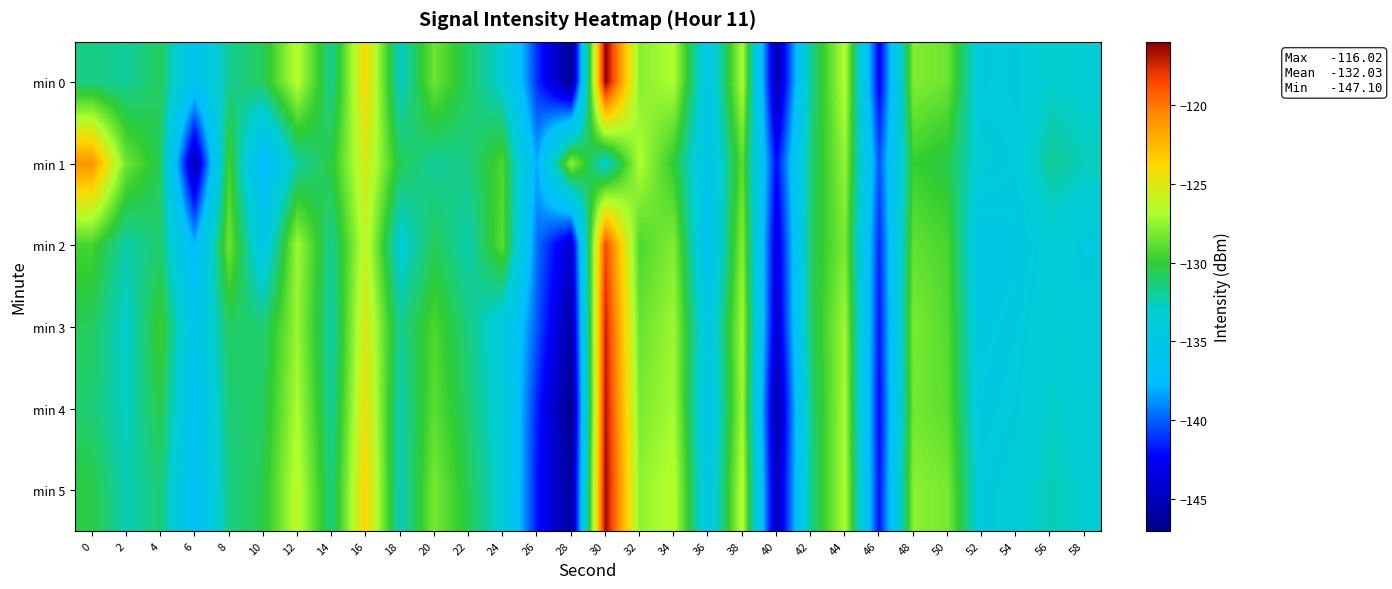

Reading left to right, list all the values displayed in this chart.

min 0: 0=-131.5	2=-132.0	4=-130.8	6=-136.0	8=-131.8	10=-130.7	12=-126.5	14=-131.9	16=-124.0	18=-132.9	20=-128.5	22=-130.9	24=-133.3	26=-141.1	28=-146.7	30=-116.0	32=-127.8	34=-126.8	36=-135.1	38=-126.8	40=-145.5	42=-131.8	44=-126.6	46=-142.6	48=-127.9	50=-128.5	52=-134.4	54=-134.0	56=-132.9	58=-133.2
min 1: 0=-121.0	2=-128.4	4=-130.8	6=-145.5	8=-129.5	10=-137.7	12=-132.2	14=-130.3	16=-125.3	18=-130.6	20=-132.0	22=-131.5	24=-129.3	26=-138.2	28=-127.6	30=-133.4	32=-126.8	34=-130.1	36=-135.7	38=-128.9	40=-142.1	42=-131.3	44=-127.5	46=-140.2	48=-129.8	50=-130.5	52=-133.7	54=-134.2	56=-131.9	58=-132.6
min 2: 0=-129.5	2=-132.3	4=-131.1	6=-137.8	8=-128.4	10=-134.9	12=-127.2	14=-131.8	16=-126.1	18=-133.5	20=-130.7	22=-132.4	24=-128.9	26=-139.6	28=-144.2	30=-118.5	32=-129.3	34=-127.9	36=-136.4	38=-127.8	40=-143.7	42=-130.9	44=-128.1	46=-141.3	48=-128.7	50=-129.4	52=-135.2	54=-134.8	56=-133.5	58=-134.1
min 3: 0=-130.8	2=-133.1	4=-129.7	6=-135.6	8=-130.9	10=-131.2	12=-127.4	14=-132.3	16=-125.1	18=-131.8	20=-129.3	22=-131.5	24=-134.1	26=-140.2	28=-145.9	30=-117.3	32=-128.6	34=-127.3	36=-134.9	38=-127.1	40=-144.2	42=-131.0	44=-127.2	46=-141.8	48=-128.1	50=-129.1	52=-134.8	54=-134.3	56=-133.2	58=-133.7
min 4: 0=-131.2	2=-132.8	4=-130.4	6=-136.5	8=-131.3	10=-130.9	12=-126.9	14=-132.0	16=-124.5	18=-132.4	20=-128.9	22=-131.1	24=-133.7	26=-141.5	28=-147.1	30=-116.8	32=-128.1	34=-127.1	36=-135.5	38=-127.2	40=-145.8	42=-131.5	44=-127.0	46=-142.1	48=-128.3	50=-128.9	52=-134.5	54=-134.0	56=-132.8	58=-133.4
min 5: 0=-130.3	2=-132.5	4=-131.3	6=-136.9	8=-131.6	10=-130.5	12=-126.3	14=-131.5	16=-123.8	18=-132.7	20=-128.2	22=-130.6	24=-133.5	26=-141.8	28=-146.3	30=-116.4	32=-127.6	34=-126.5	36=-135.0	38=-126.5	40=-145.1	42=-131.7	44=-126.8	46=-141.9	48=-127.7	50=-128.2	52=-134.1	54=-133.6	56=-132.5	58=-133.1